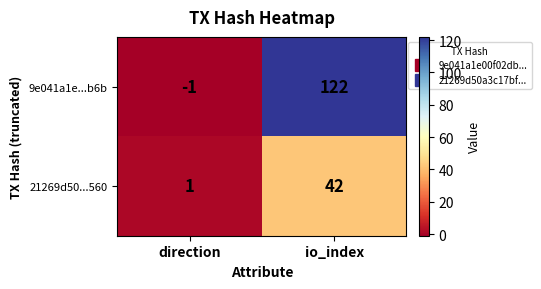

Which series has the largest range (max minus min)?

9e041a1e...b6b